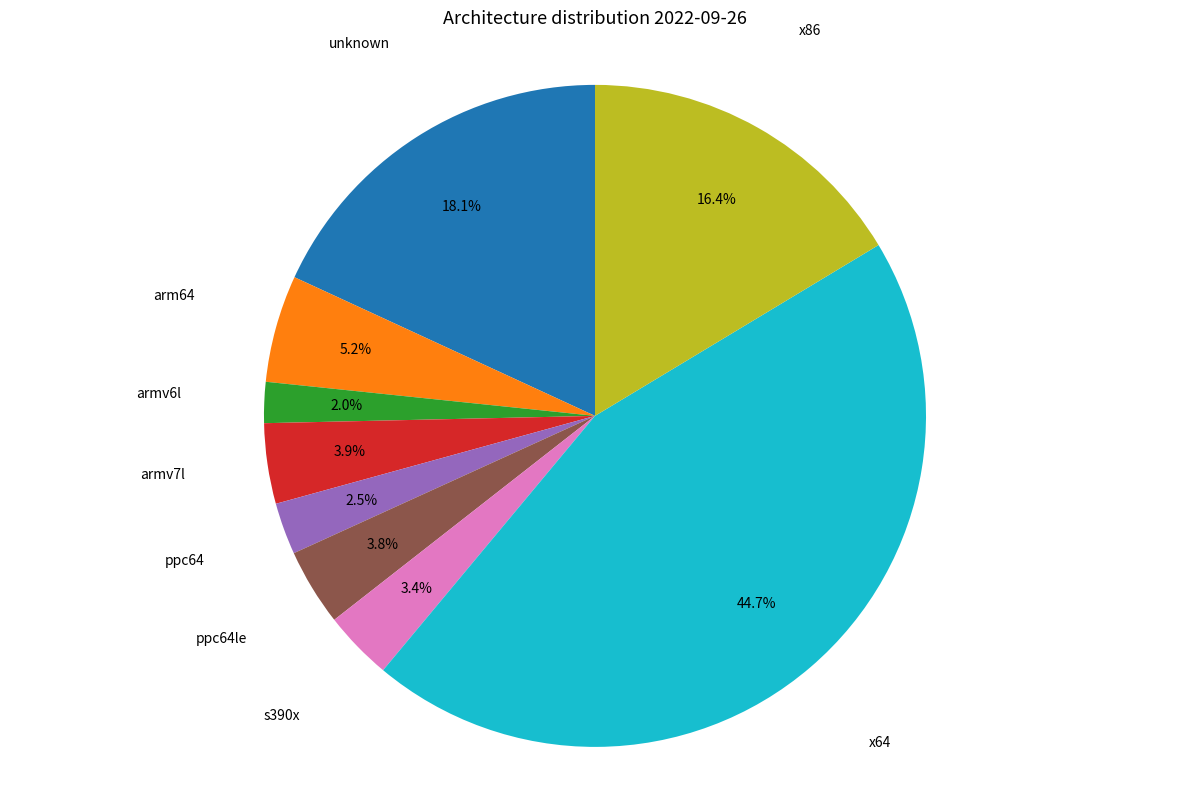

Does any single category account for the majority?

No